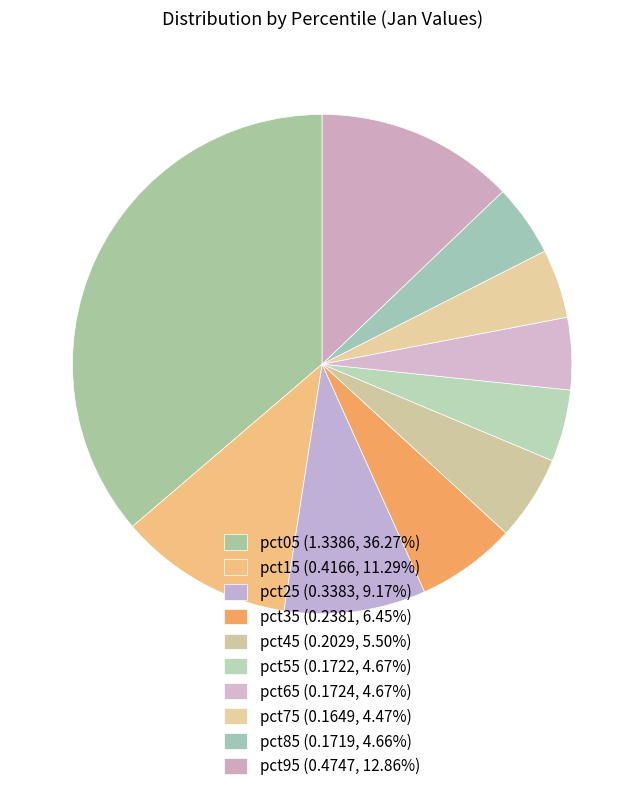

Does pct85 account for over 50% of the chart?

No